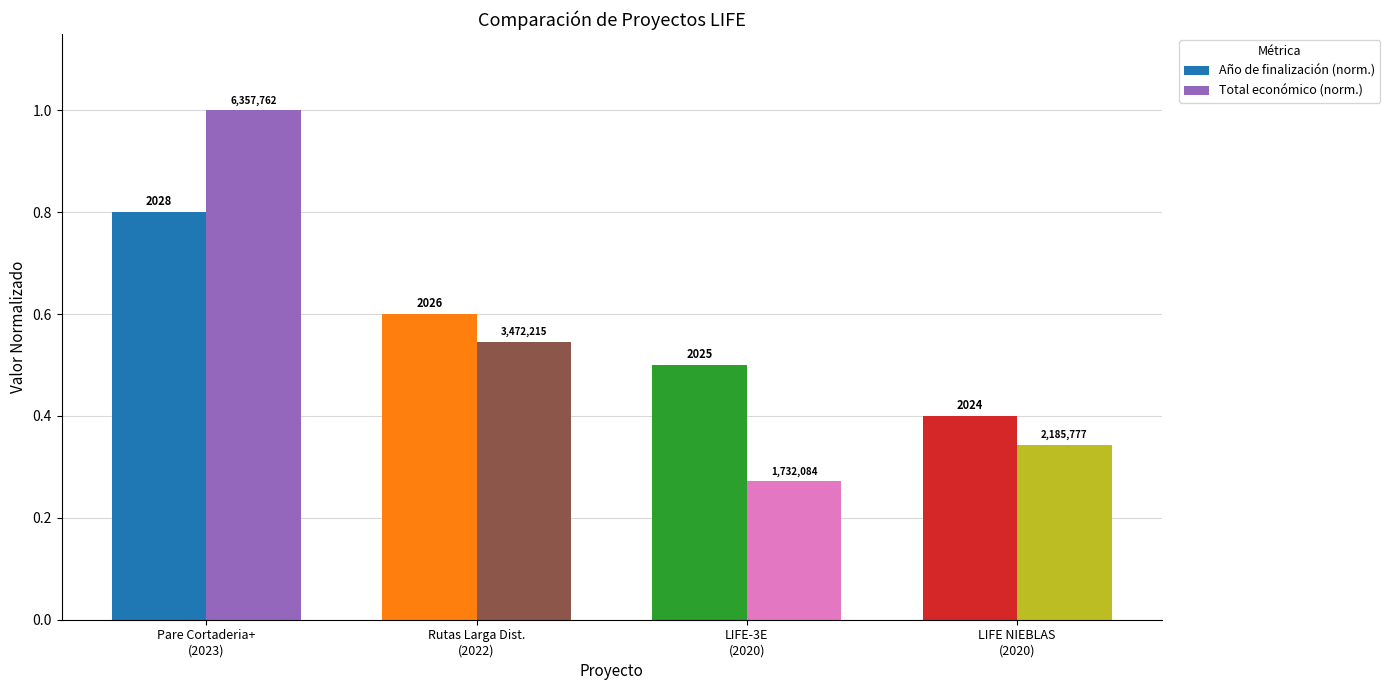

Which series changed the most between Pare Cortaderia+
(2023) and LIFE NIEBLAS
(2020)?

Total económico (norm.)